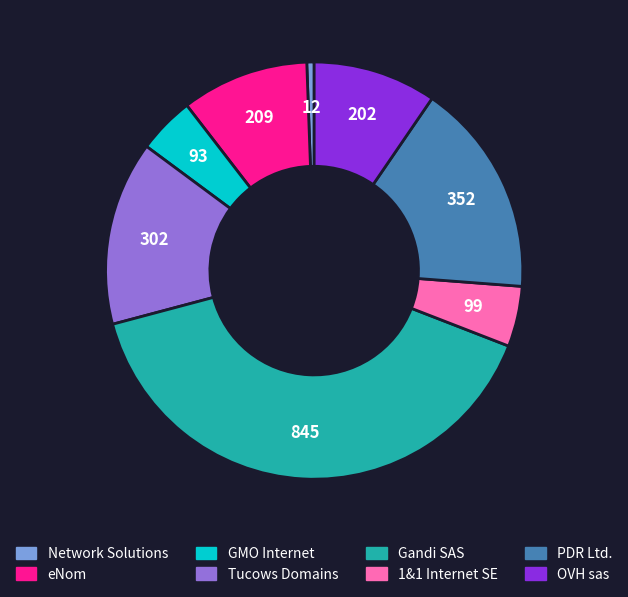

Does any single category account for the majority?

No